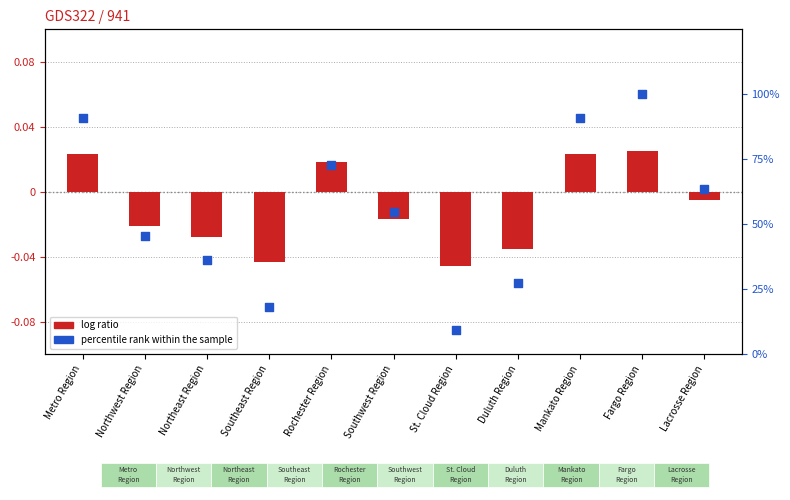

What are all the series names shown in the legend?

log ratio, percentile rank within the sample